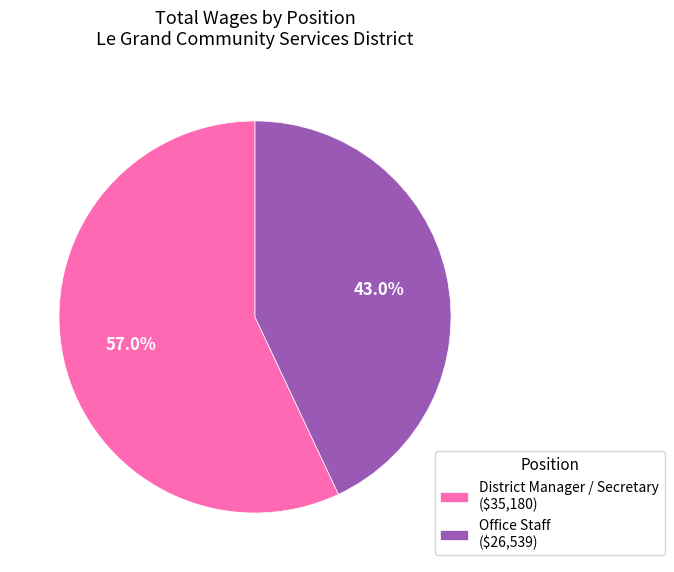

To the nearest percent, what is the difference between the largest and smallest slice percentages?

14%